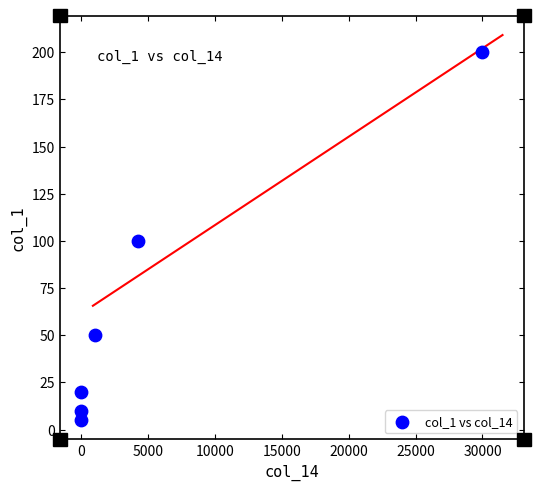

What is the range of X values (max minus min)?

30000